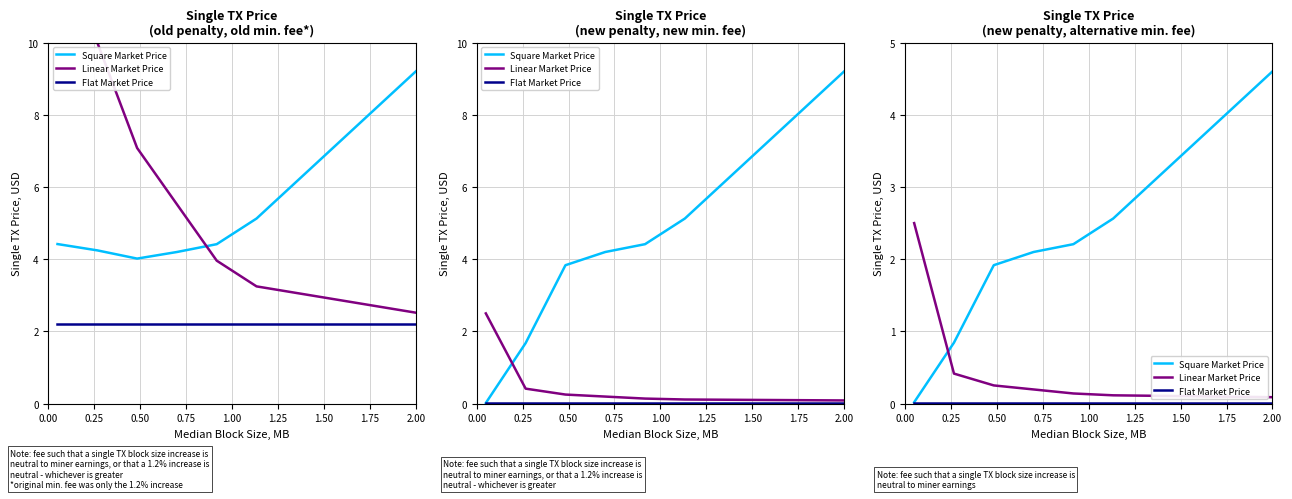

Is this an area chart (filled region under the line)?

No